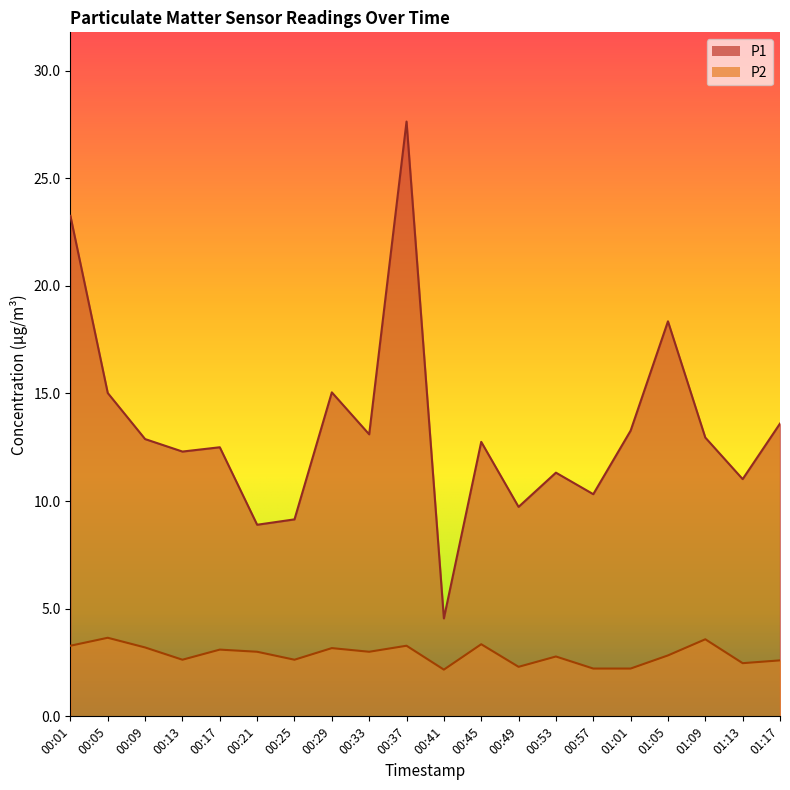

The P2 series shows 1.8 at 00:25. True or false?

False